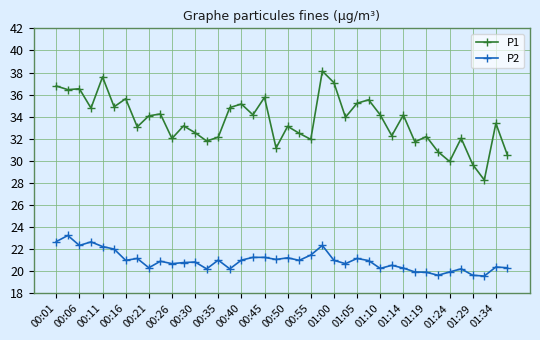

What is the value of the P2 point at the 21st from the left?

21.2